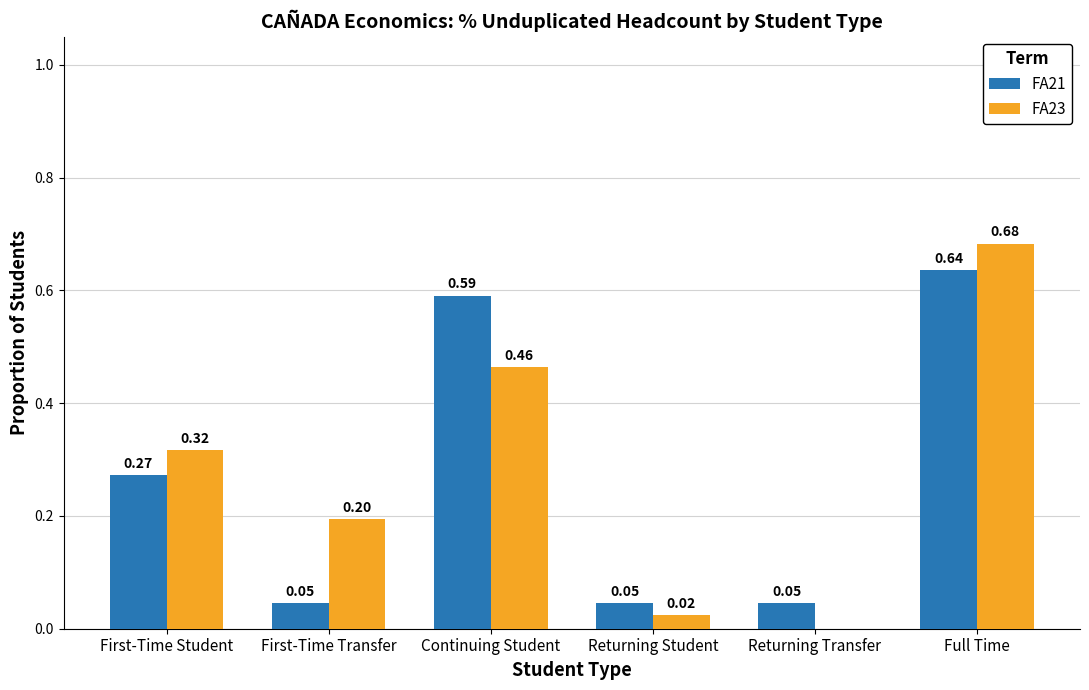

Which series has the largest range (max minus min)?

FA23